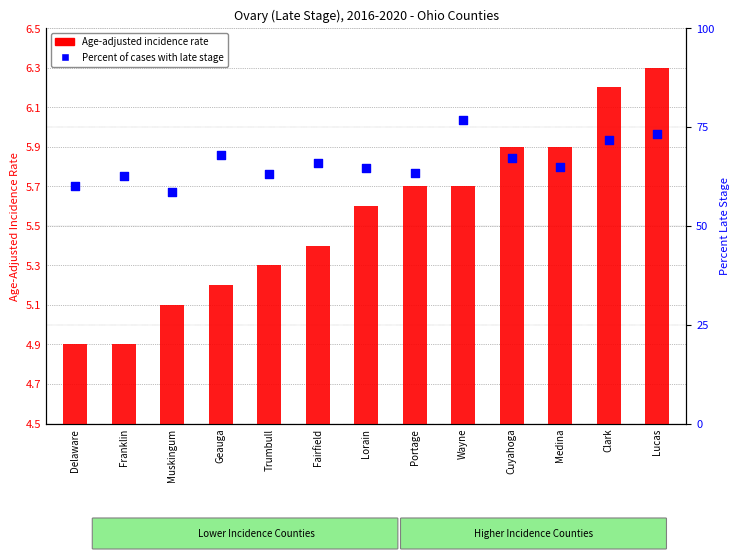

Is the value of Age-Adjusted Incidence Rate at Cuyahoga greater than the value of Percent Late Stage at Wayne?

No